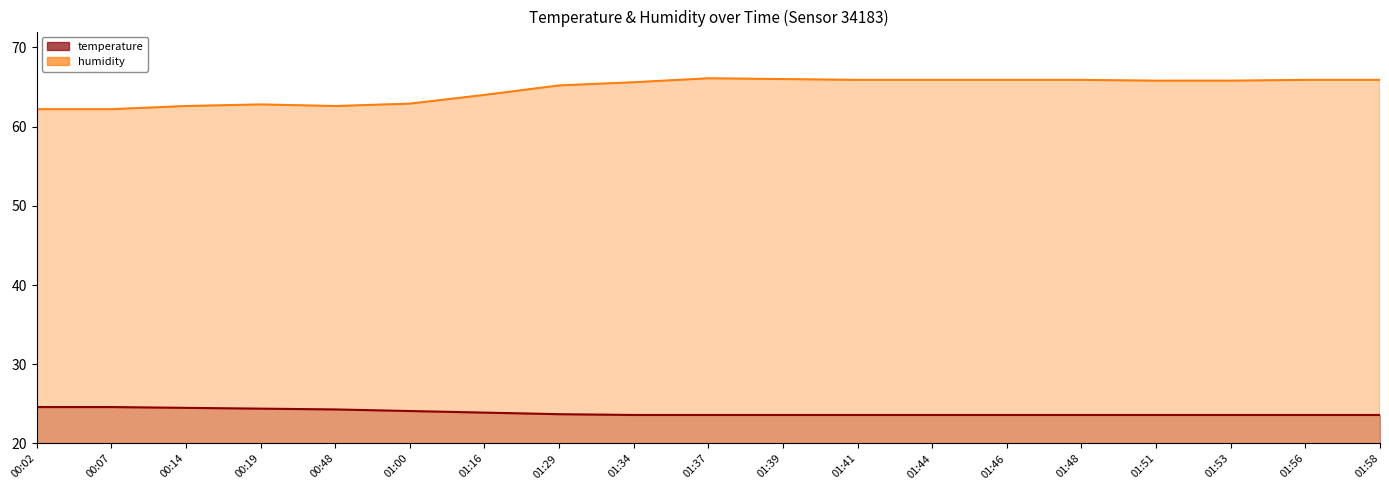

Reading right to left, list all the values displayed in this chart.

temperature: 01:58=23.6	01:56=23.6	01:53=23.6	01:51=23.6	01:48=23.6	01:46=23.6	01:44=23.6	01:41=23.6	01:39=23.6	01:37=23.6	01:34=23.6	01:29=23.7	01:16=23.9	01:00=24.1	00:48=24.3	00:19=24.4	00:14=24.5	00:07=24.6	00:02=24.6
humidity: 01:58=65.9	01:56=65.9	01:53=65.8	01:51=65.8	01:48=65.9	01:46=65.9	01:44=65.9	01:41=65.9	01:39=66.0	01:37=66.1	01:34=65.6	01:29=65.2	01:16=64.0	01:00=62.9	00:48=62.6	00:19=62.8	00:14=62.6	00:07=62.2	00:02=62.2